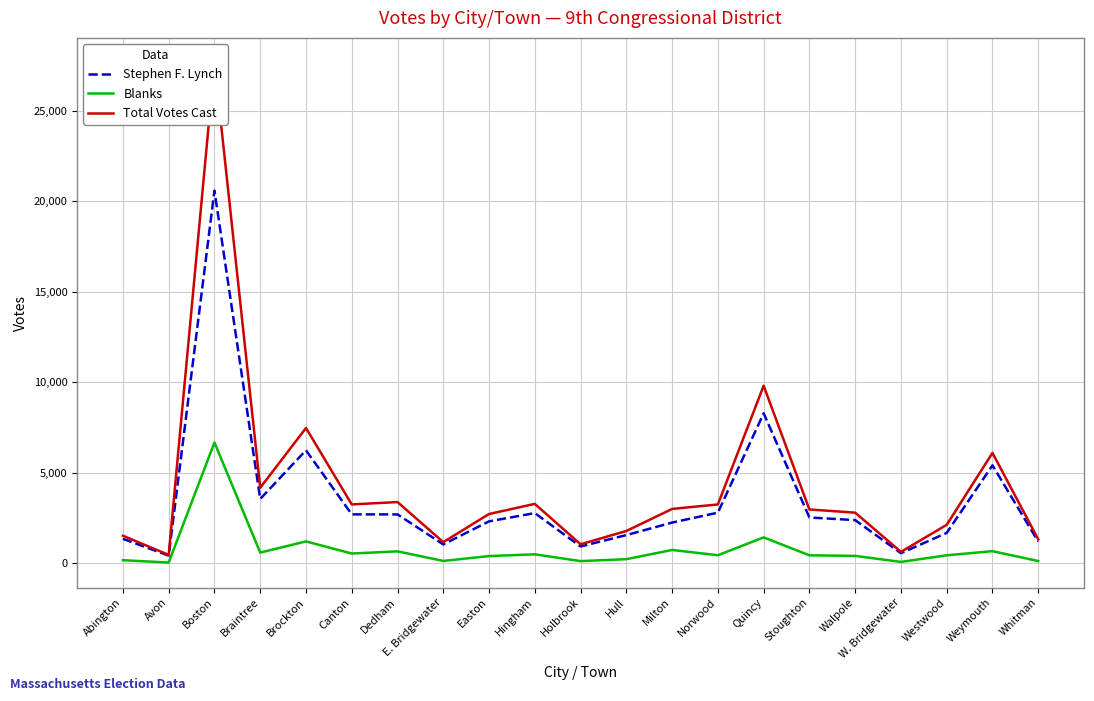

Reading left to right, what are all the values shown in this chart?

Stephen F. Lynch: Abington=1347	Avon=420	Boston=20582	Braintree=3551	Brockton=6239	Canton=2698	Dedham=2696	E. Bridgewater=1038	Easton=2313	Hingham=2769	Holbrook=925	Hull=1554	Milton=2245	Norwood=2793	Quincy=8282	Stoughton=2527	Walpole=2381	W. Bridgewater=554	Westwood=1673	Weymouth=5408	Whitman=1196
Blanks: Abington=166	Avon=37	Boston=6668	Braintree=588	Brockton=1204	Canton=535	Dedham=656	E. Bridgewater=125	Easton=395	Hingham=491	Holbrook=116	Hull=223	Milton=732	Norwood=441	Quincy=1427	Stoughton=436	Walpole=404	W. Bridgewater=72	Westwood=437	Weymouth=666	Whitman=120
Total Votes Cast: Abington=1517	Avon=459	Boston=27643	Braintree=4169	Brockton=7471	Canton=3247	Dedham=3379	E. Bridgewater=1164	Easton=2718	Hingham=3278	Holbrook=1045	Hull=1781	Milton=2998	Norwood=3247	Quincy=9806	Stoughton=2969	Walpole=2793	W. Bridgewater=627	Westwood=2120	Weymouth=6094	Whitman=1320